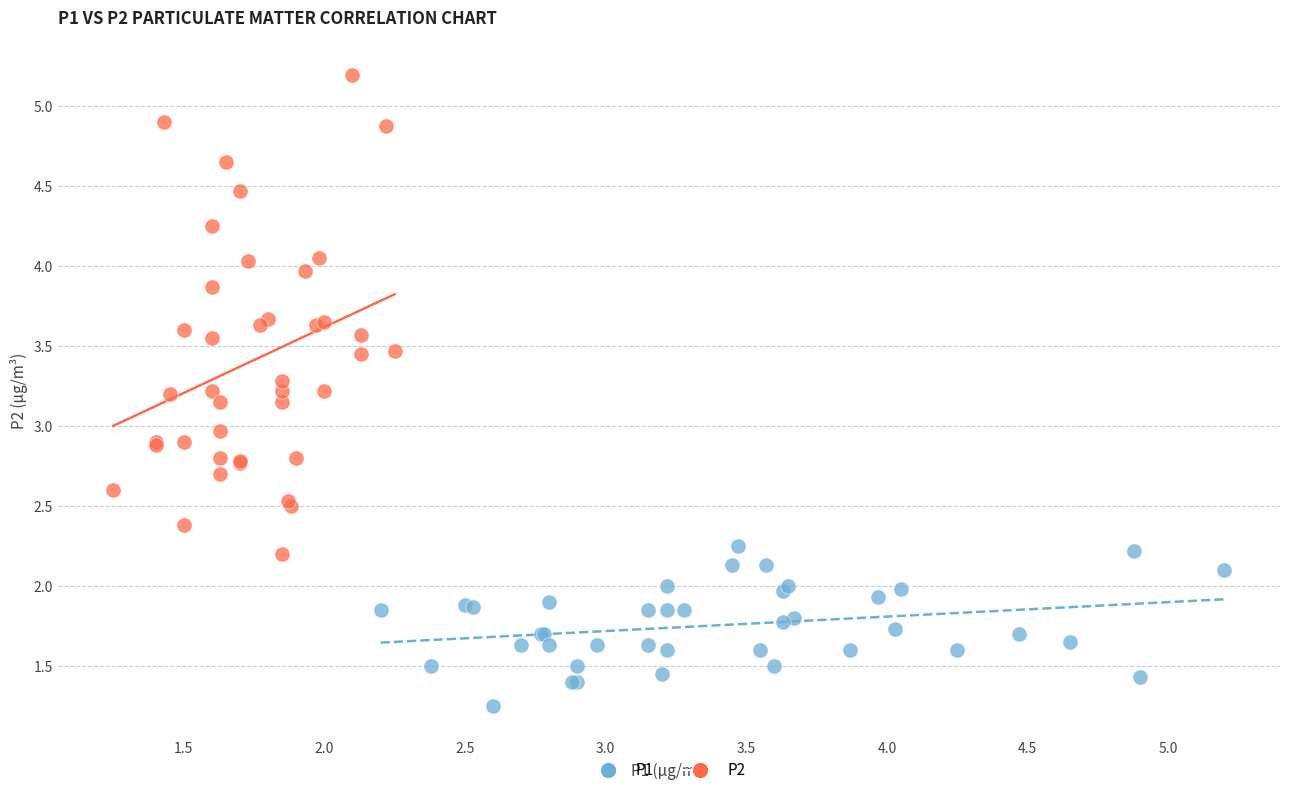

Which series has the widest spread of Y values?

P2